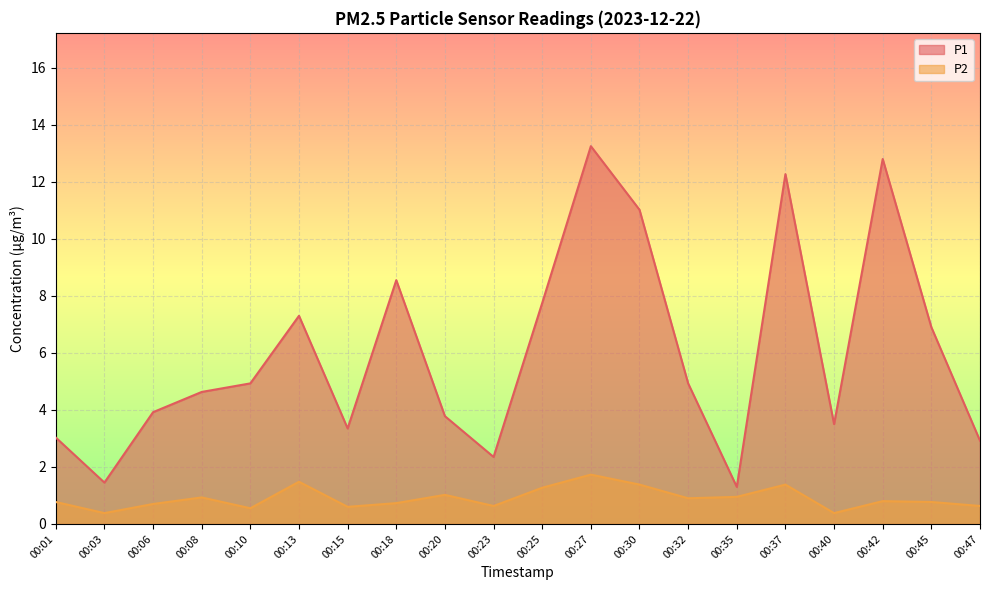

At which label does P1 reach its minimum?

00:35